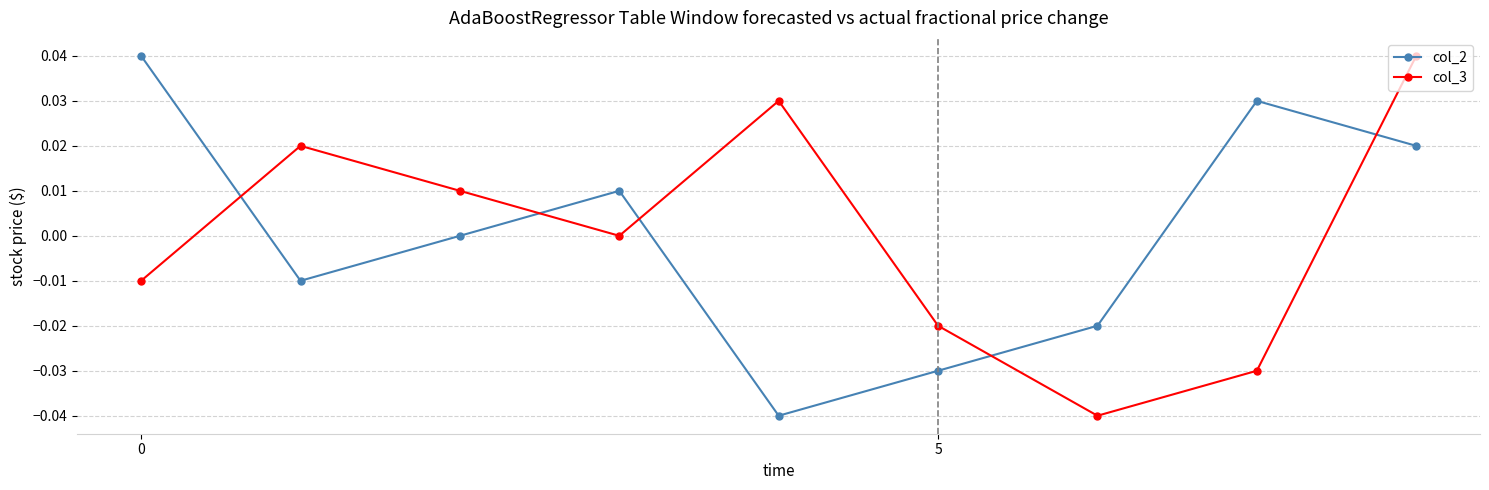

Is this an area chart (filled region under the line)?

No